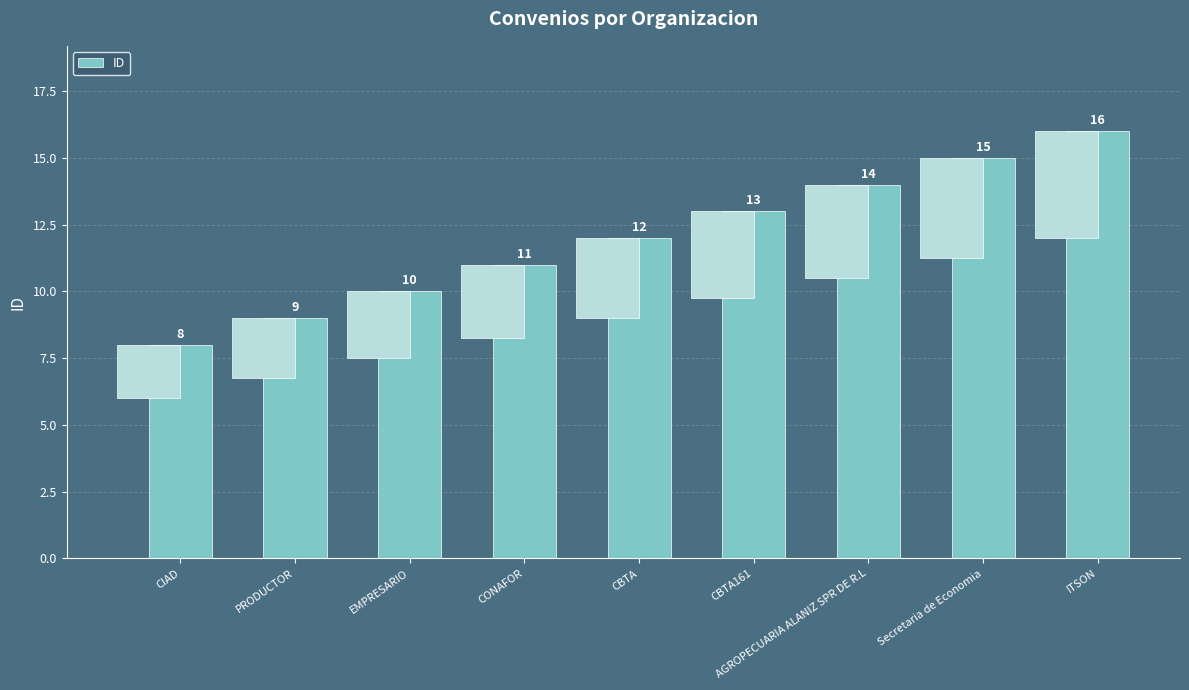

Rank the categories by value from highest to lowest.

ITSON, Secretaria de Economia, AGROPECUARIA ALANIZ SPR DE R.L, CBTA161, CBTA, CONAFOR, EMPRESARIO, PRODUCTOR, CIAD